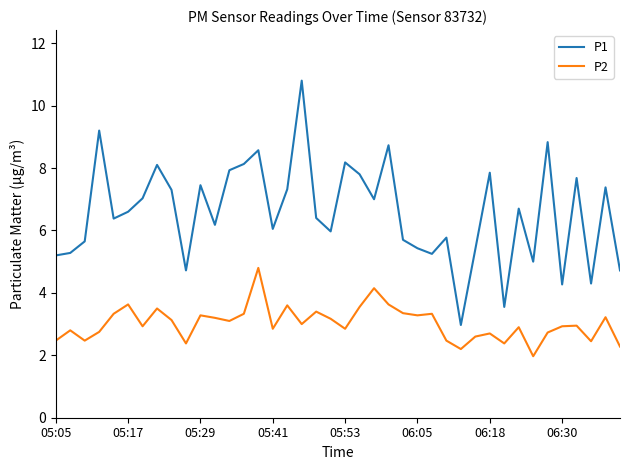

How many lines are shown in the chart?

2